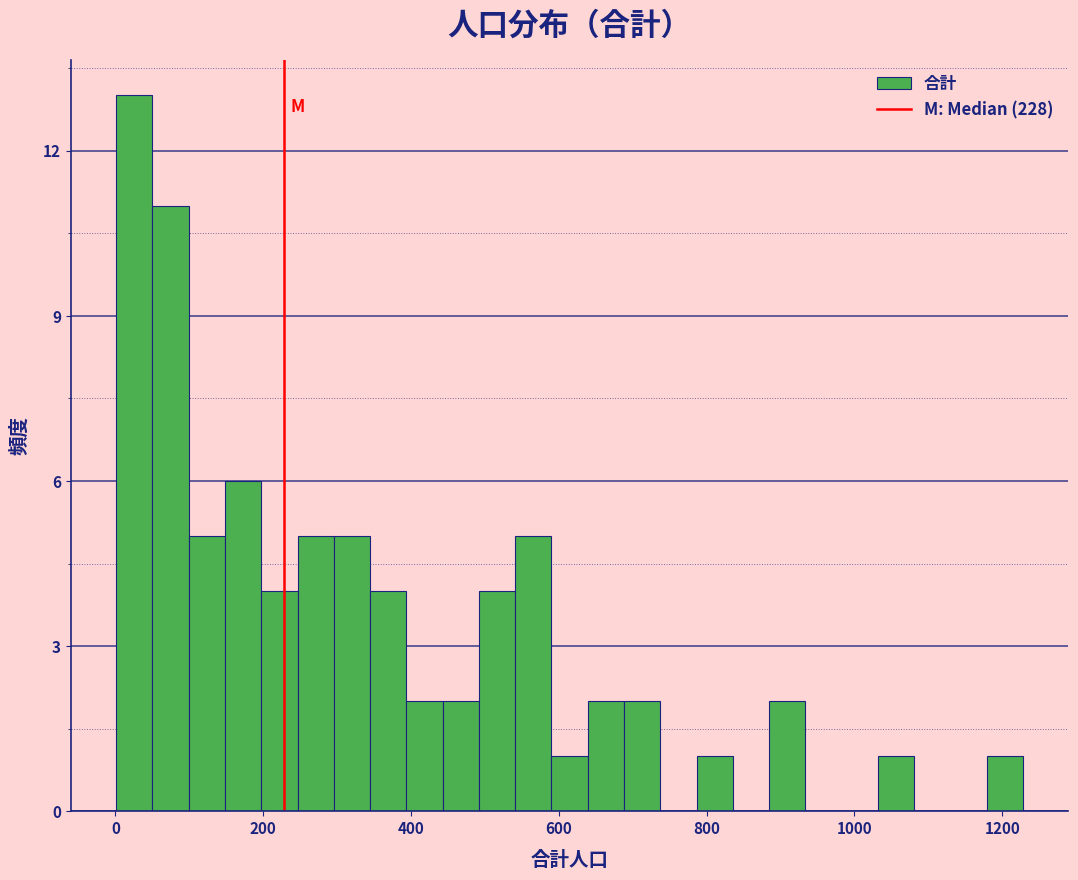

Read against the x-axis, roughly where is the centre of the tallest bar?

20